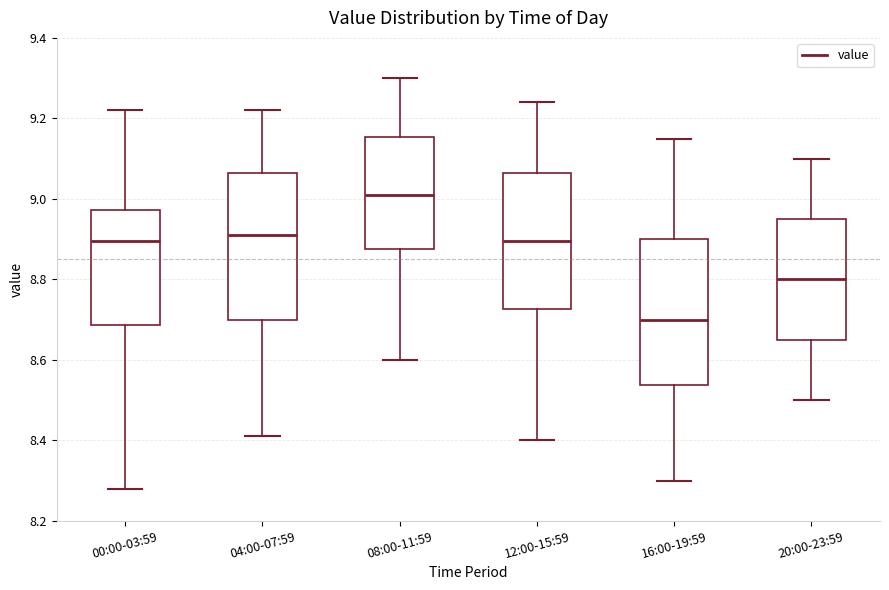

Reading left to right, transcribe this box plot: for each box, give where its median line is, the range the box spans, and where its two whiskers end, as read against the y-axis. The values are not printed on the chart, so give them approximately, as read against the axis.

00:00-03:59: median 8.90, box 8.68 to 8.98, whiskers 8.28 to 9.22
04:00-07:59: median 8.92, box 8.70 to 9.06, whiskers 8.42 to 9.22
08:00-11:59: median 9.02, box 8.88 to 9.16, whiskers 8.60 to 9.30
12:00-15:59: median 8.90, box 8.72 to 9.06, whiskers 8.40 to 9.24
16:00-19:59: median 8.70, box 8.54 to 8.90, whiskers 8.30 to 9.16
20:00-23:59: median 8.80, box 8.66 to 8.96, whiskers 8.50 to 9.10